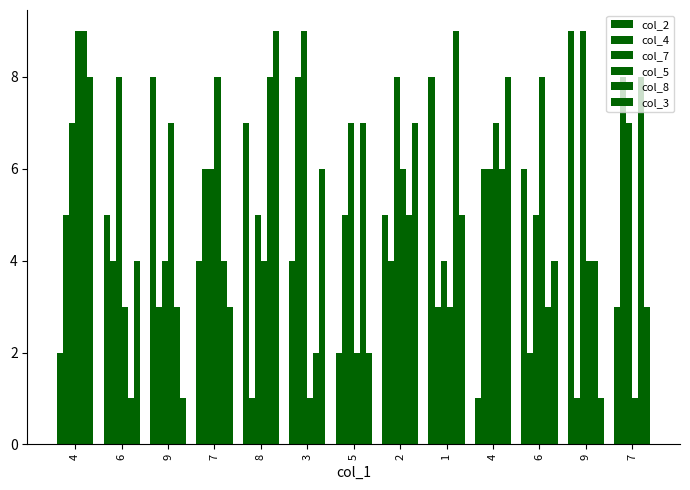

At which category is the sum across all series the highest?

4